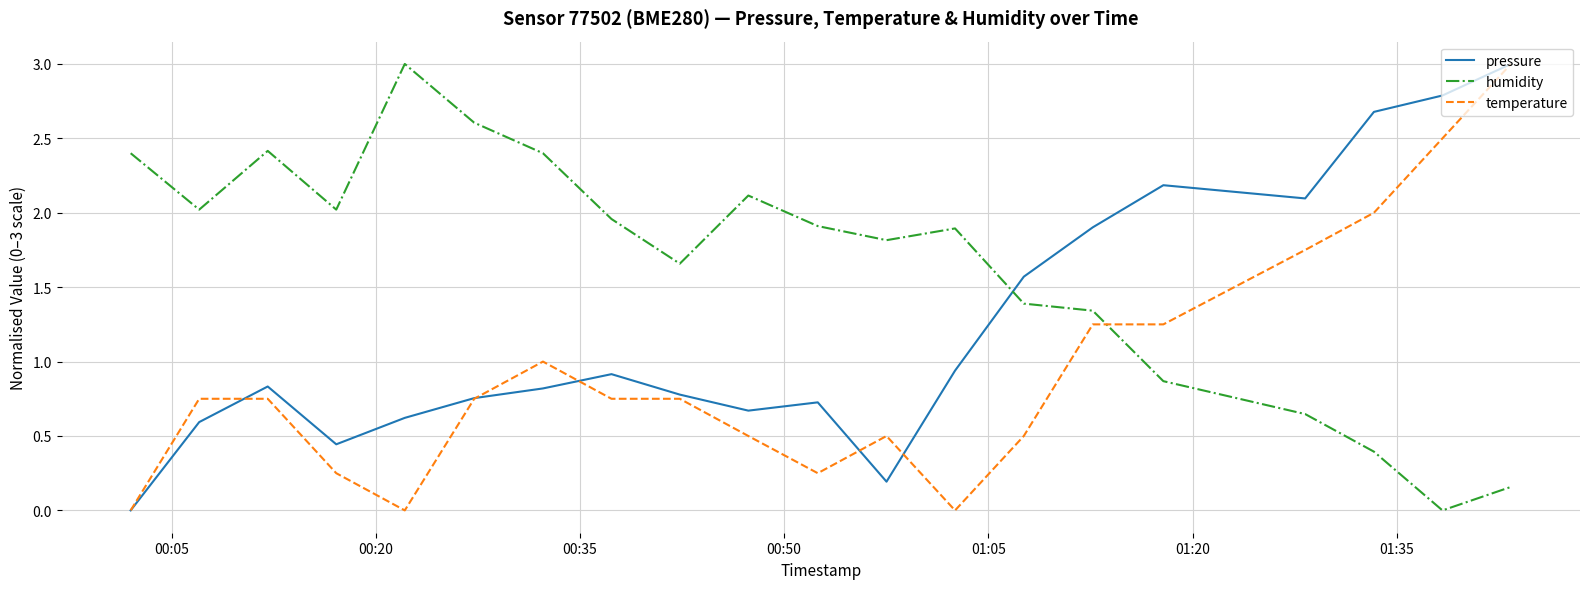

List the series in order of their overall mean, highest first.

humidity, pressure, temperature